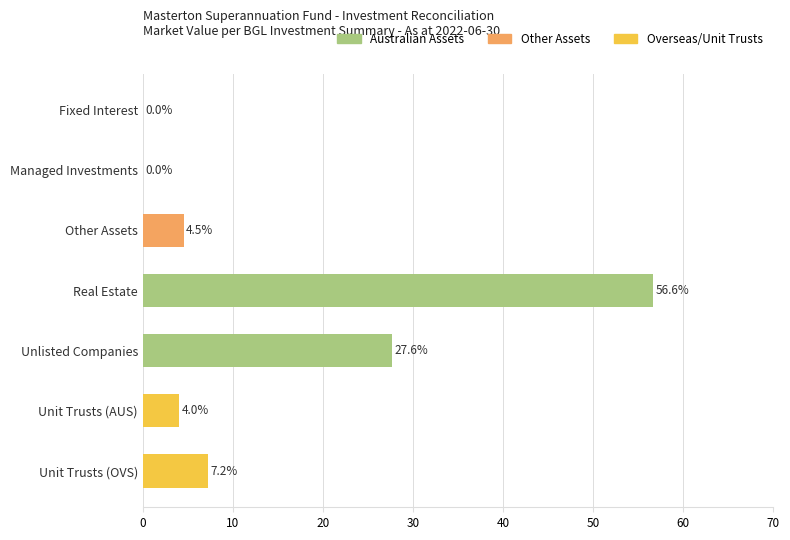

How many distinct data groups are displayed?

1